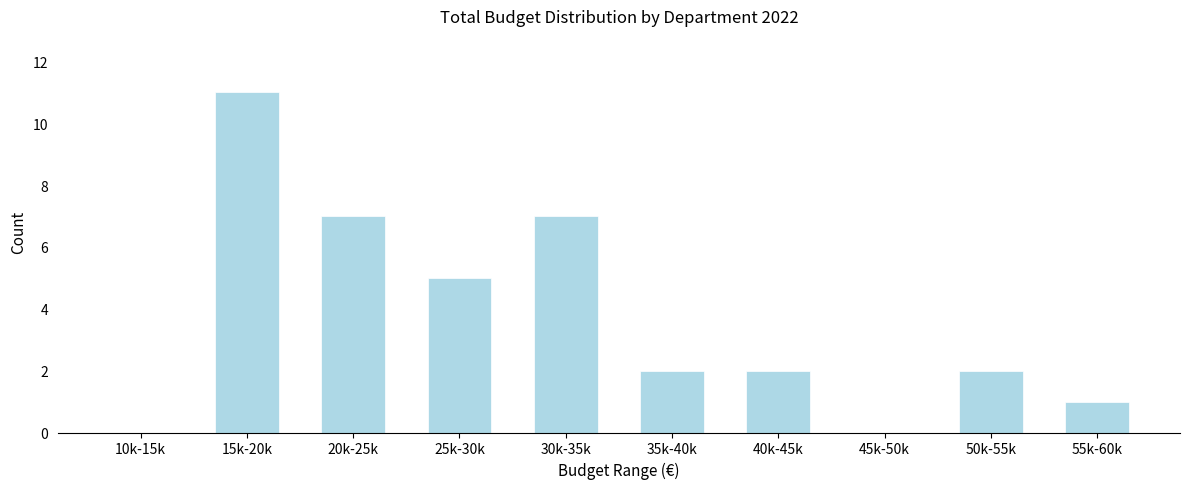

Reading right to left, transcribe all the data shown in this chart.

55k-60k=1	50k-55k=2	45k-50k=0	40k-45k=2	35k-40k=2	30k-35k=7	25k-30k=5	20k-25k=7	15k-20k=11	10k-15k=0